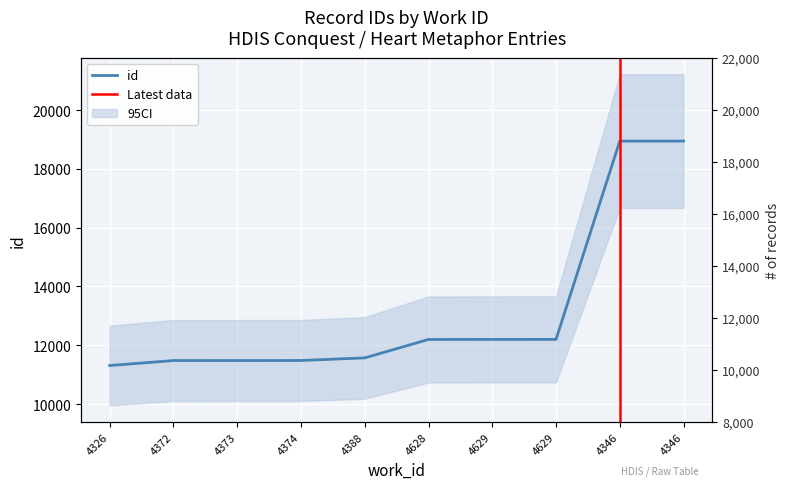

Rank the categories by value from highest to lowest.

4346, 4346, 4629, 4629, 4628, 4388, 4374, 4373, 4372, 4326